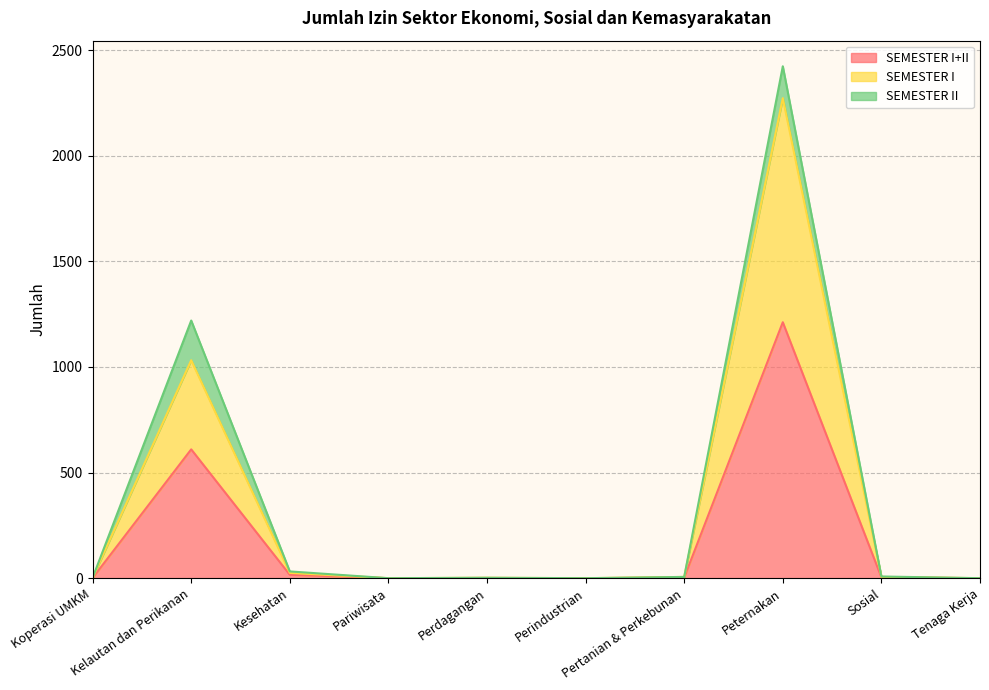

Where is the first local minimum for SEMESTER I?

Pariwisata